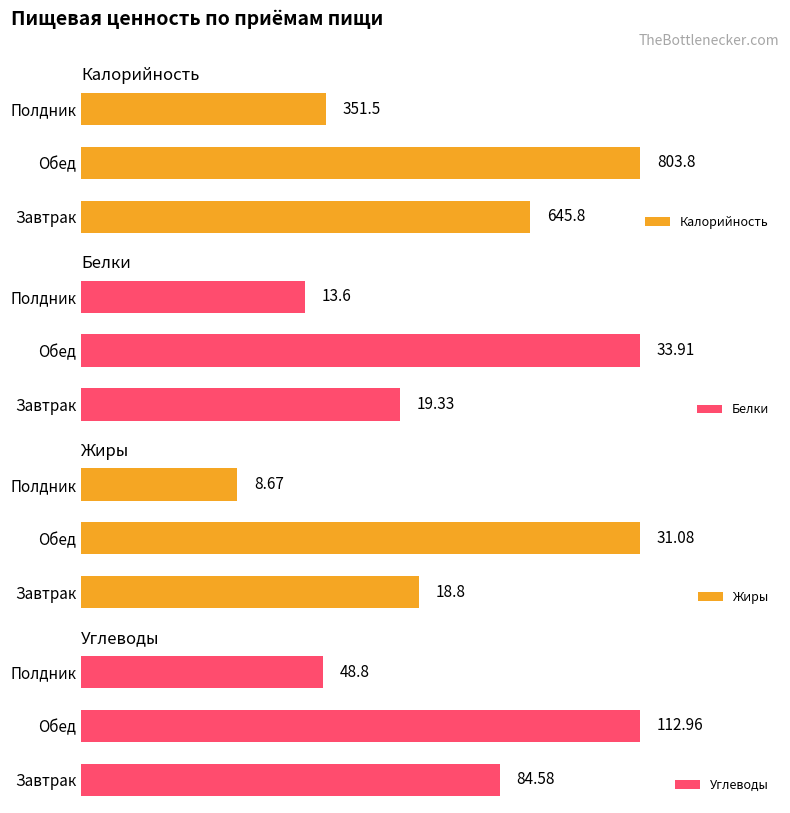

List the labels in order of Калорийность value, largest first.

Обед, Завтрак, Полдник